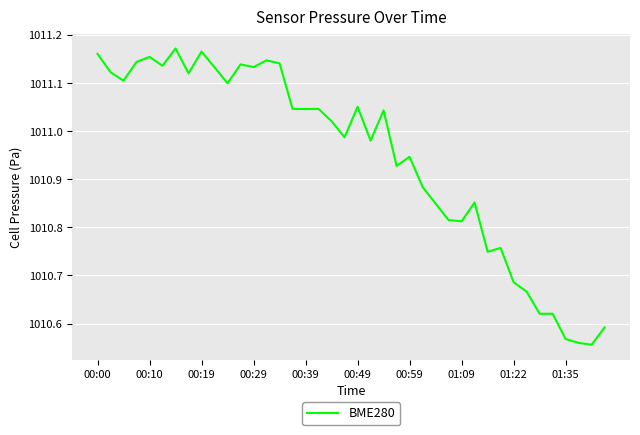

What is the difference between the maximum and minimum values?

0.6